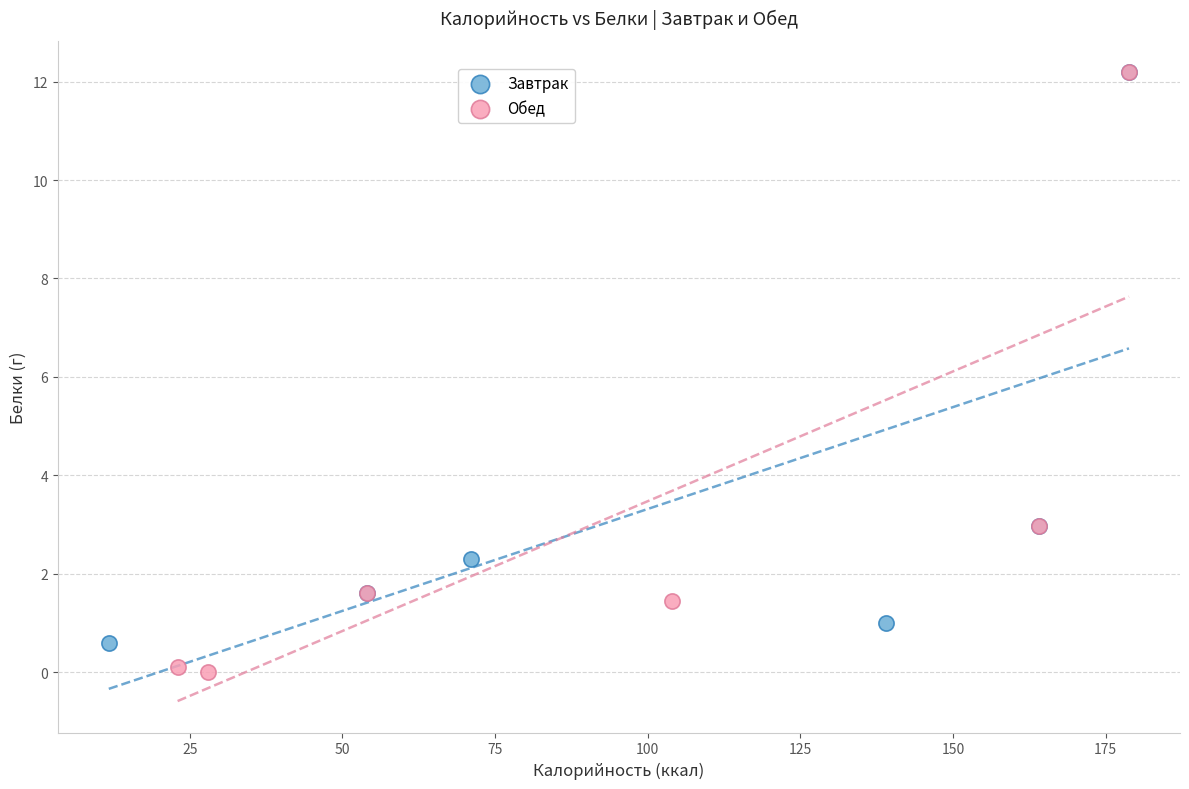

Which series contains the lowest Y value?

Обед